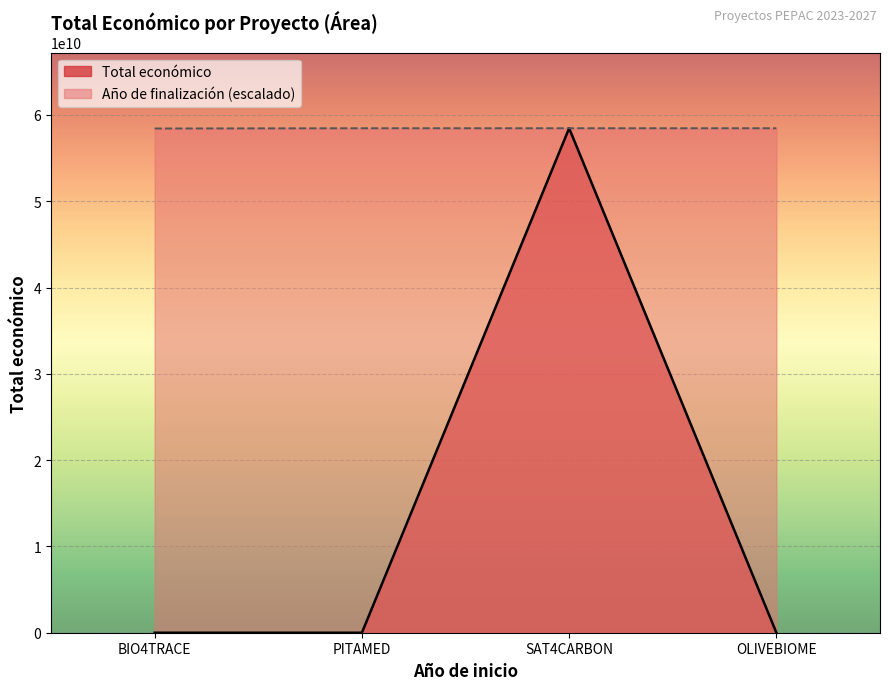

How many points are higher than both their immediate neighbors (excluding endpoints)?

1